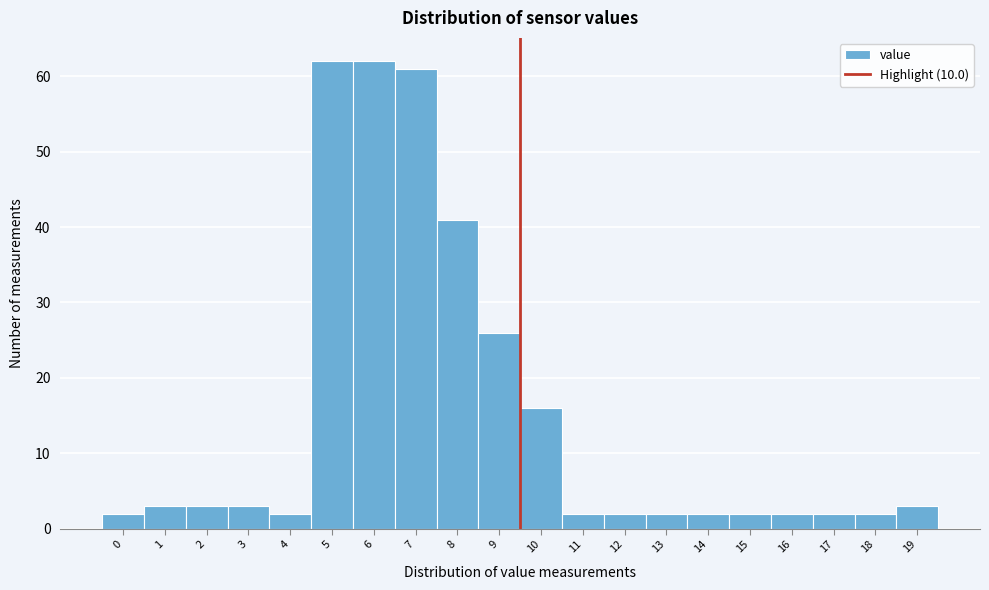

Reading left to right, extract all data points from this chart.

2	3	3	3	2	62	62	61	41	26	16	2	2	2	2	2	2	2	2	3